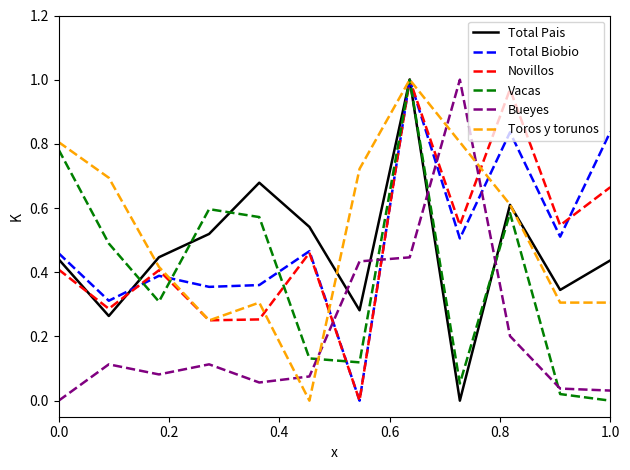

After their last crossing, which series has the higher values: Total Biobio or Bueyes?

Total Biobio